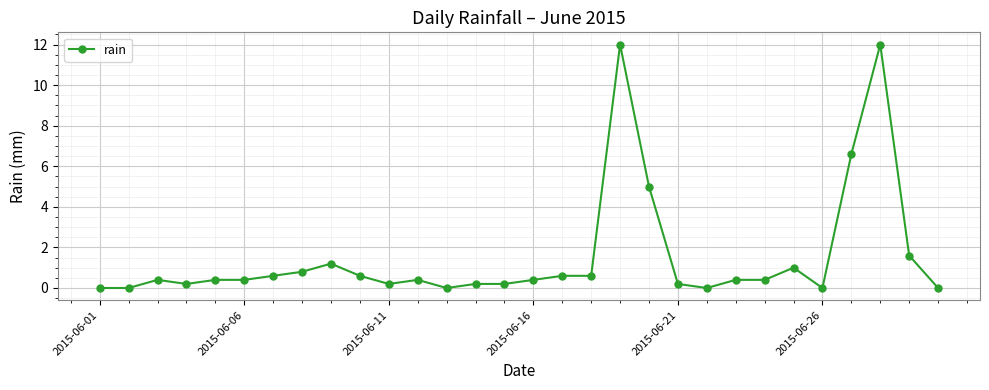

True or false: there are more than 1 points higher than both neighbors.

True